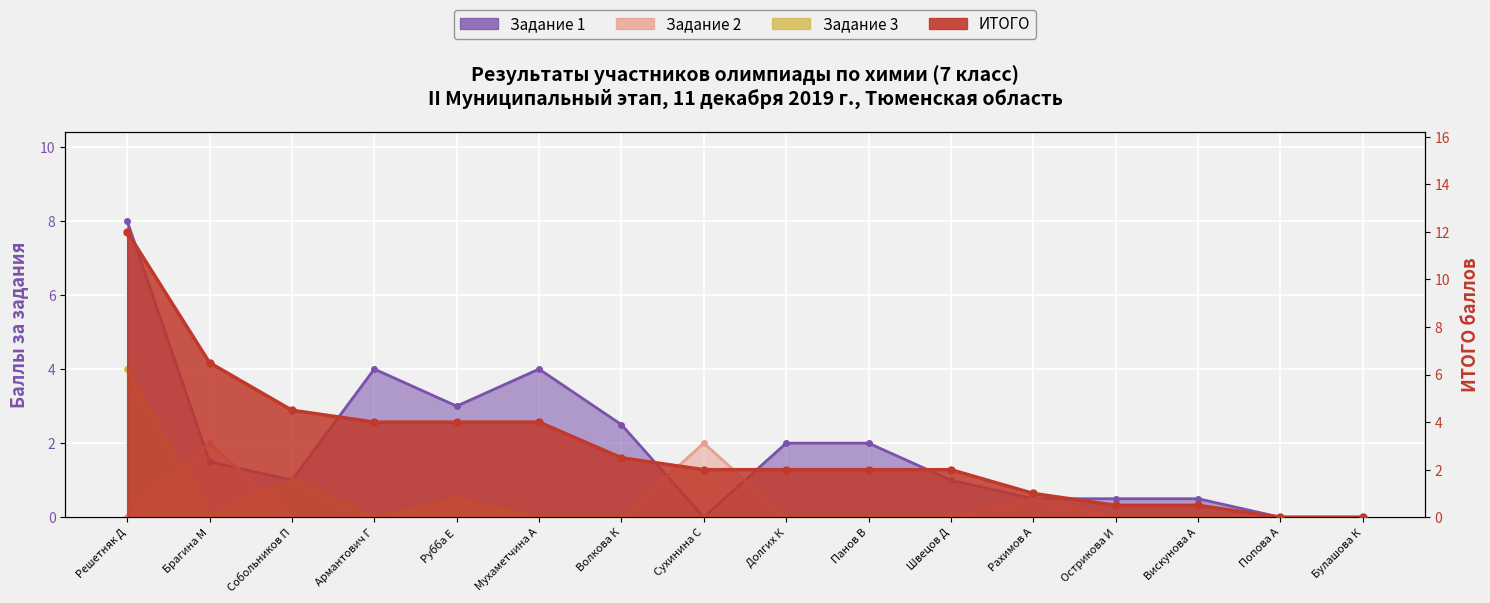

True or false: Задание 3 and Задание 1 intersect in this chart.

False